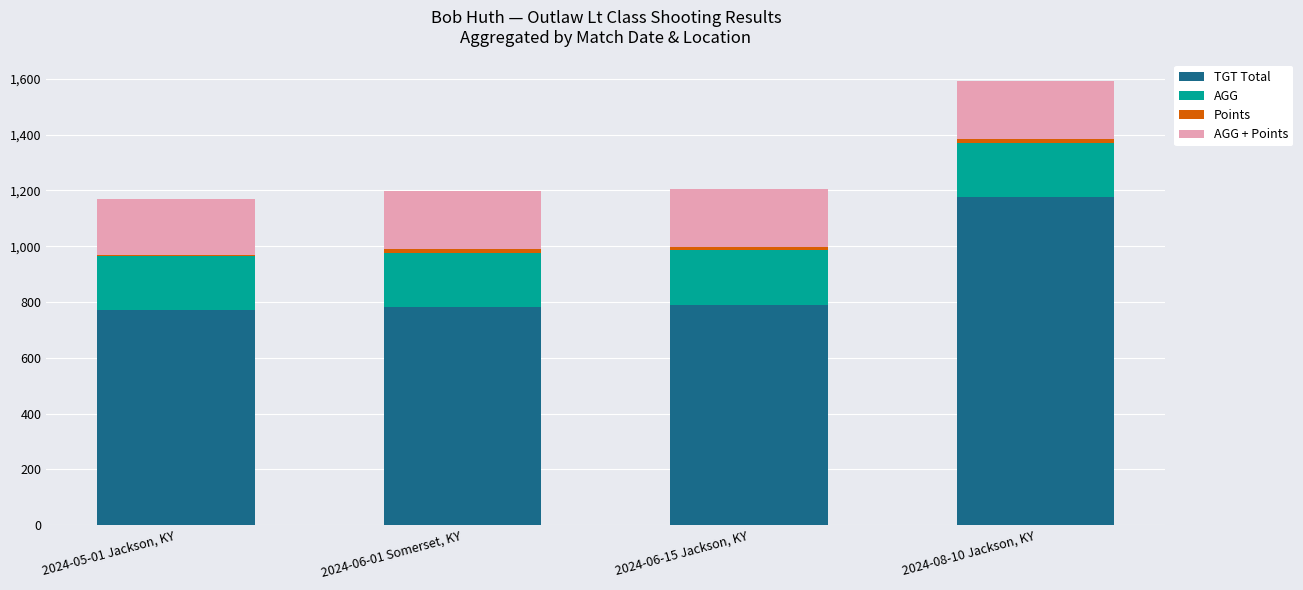

At which category is the sum across all series the highest?

2024-08-10 Jackson, KY